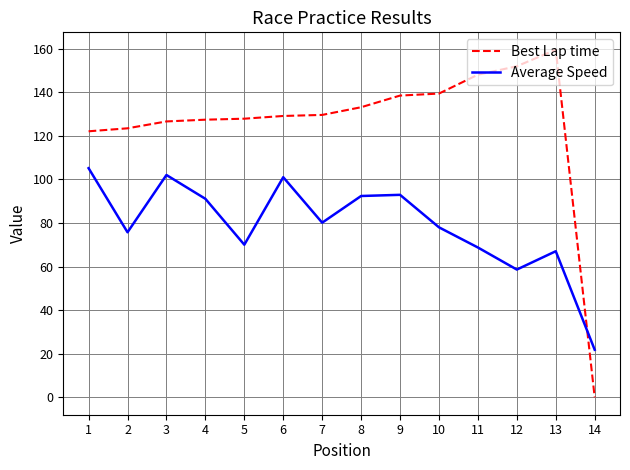

Which series has the largest total across all categories?

Best Lap time